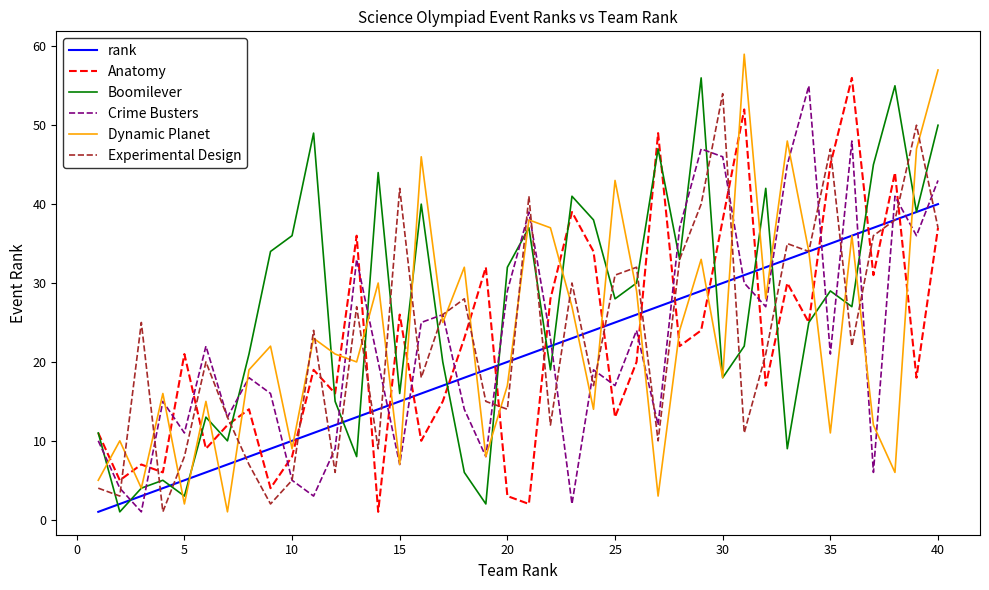

Which series ends up on top after the final intersection of Crime Busters and Anatomy?

Crime Busters